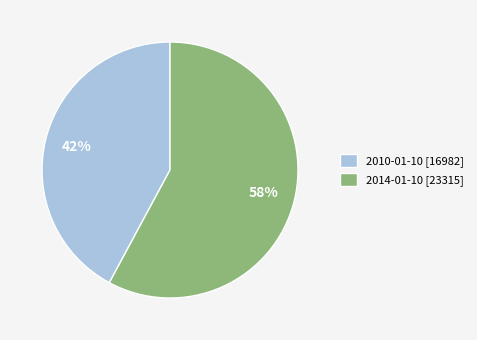

Do 2010-01-10 [16982] and 2014-01-10 [23315] together represent more than half of the pie?

Yes